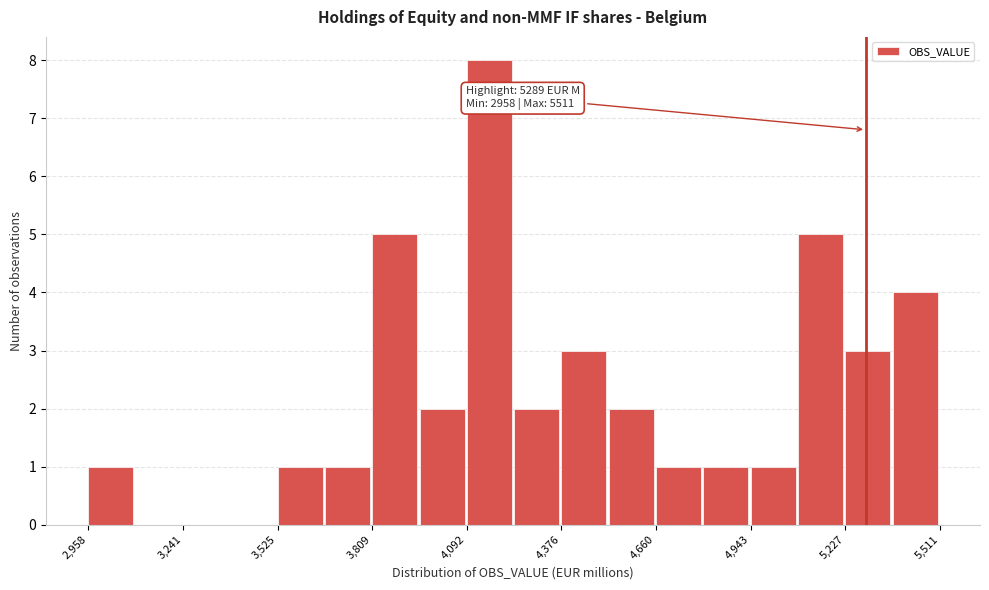

Around what value on the x-axis is the tallest bar? Give the approximate position of its centre, as read against the axis.

4150